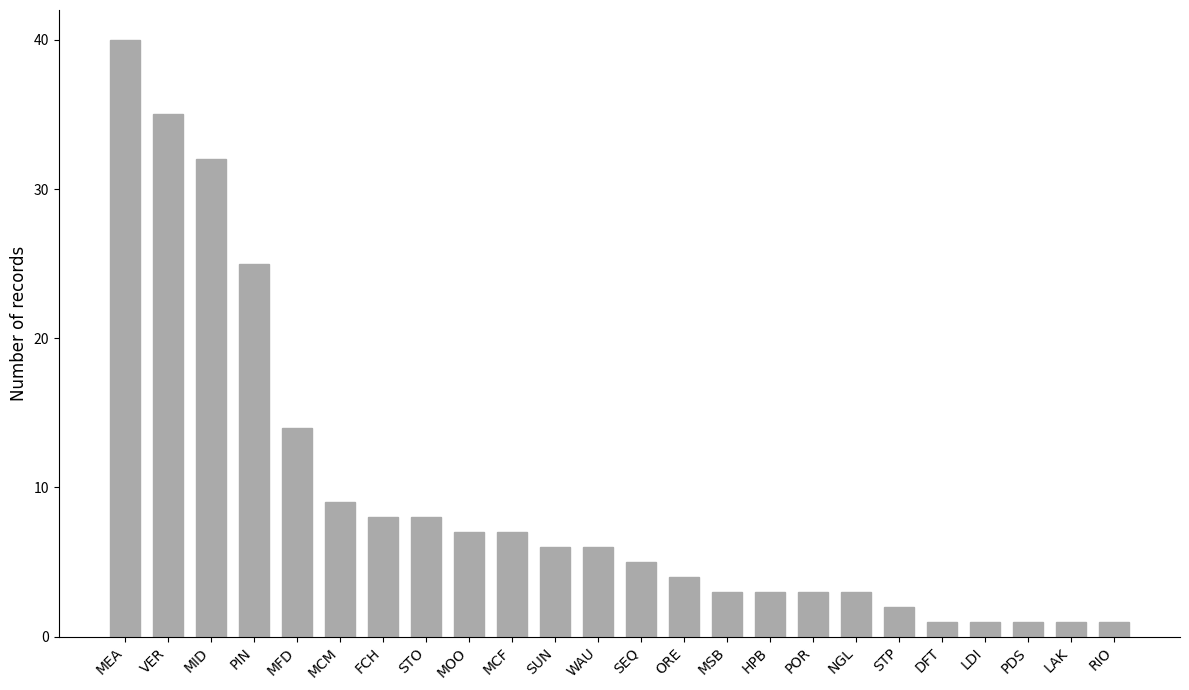

What is the change in value from MCM to SUN?

-3